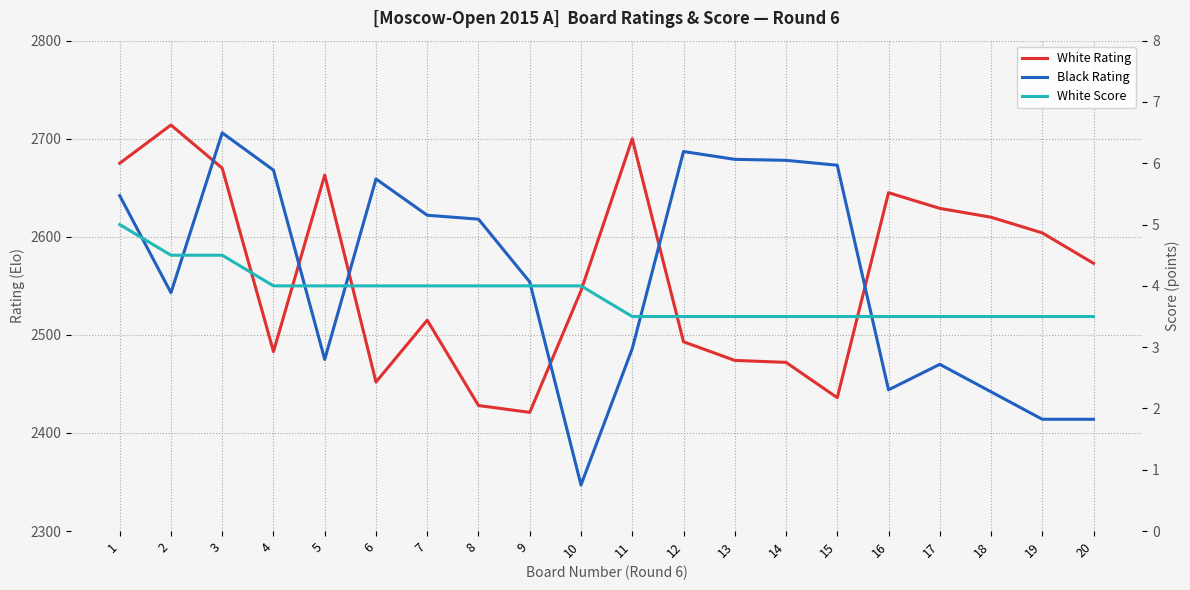

What is the total value across all series at 5?

5142.0